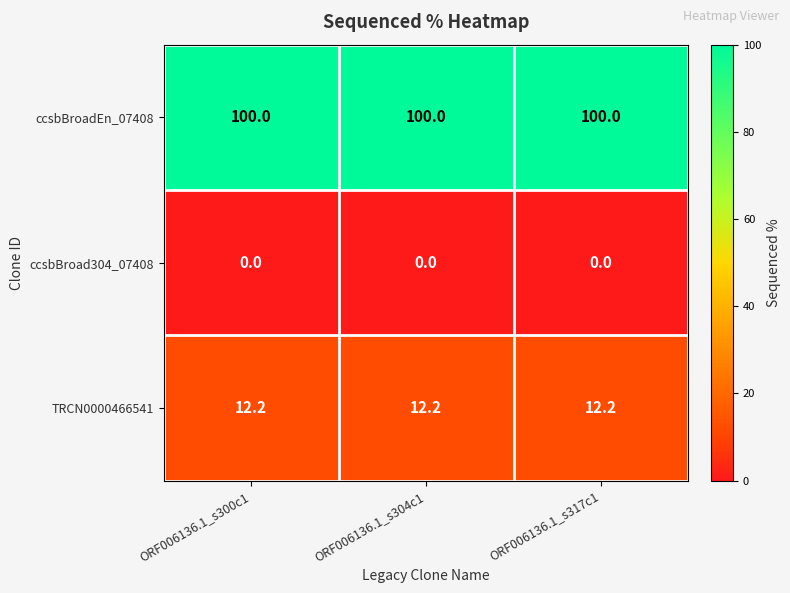

At how many categories does at least one series exceed 77?

3